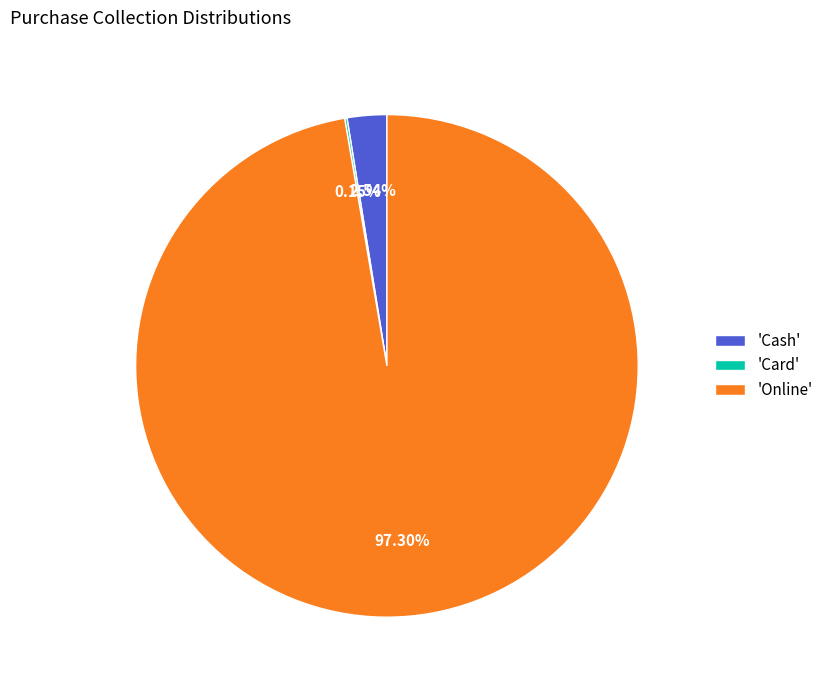

Which category has the biggest portion of the pie?

'Online'